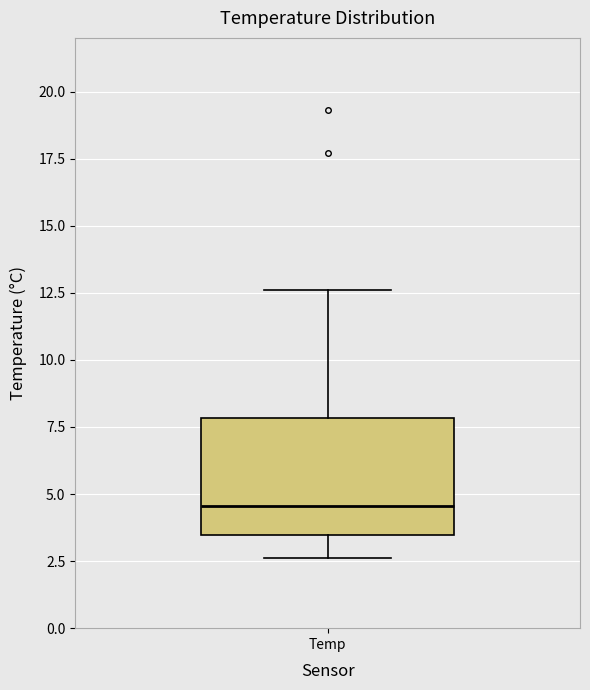

Read this box plot against the y-axis: the position of the median line, the range covered by the box, and the ends of both whiskers. The values are not printed on the chart, so give them approximately, as read against the axis.

median 4.5, box 3.5 to 8.0, whiskers 2.5 to 12.5